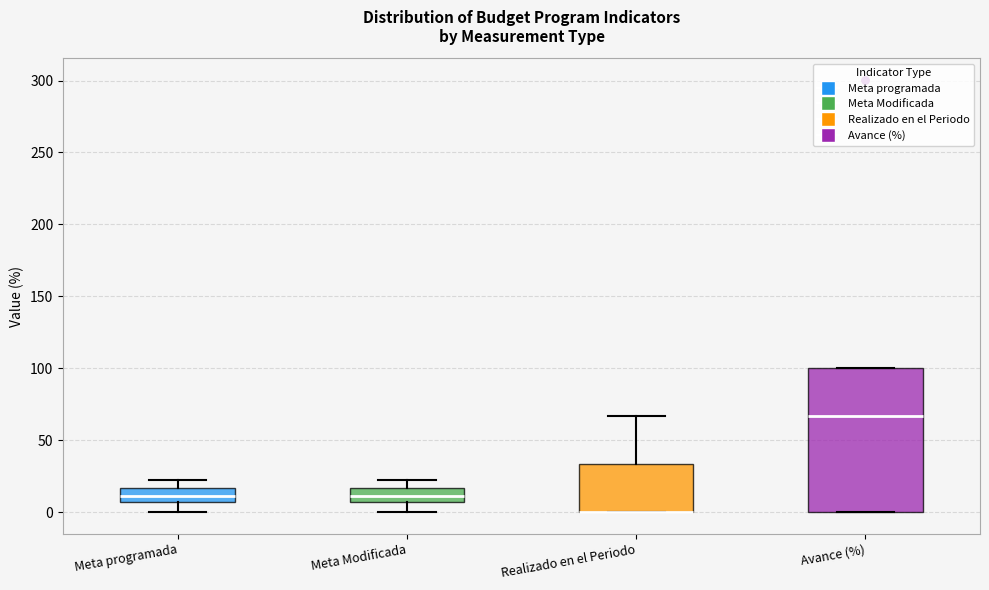

Comparing the boxes themselves (not the whiskers), which one is the tallest?

Avance (%)